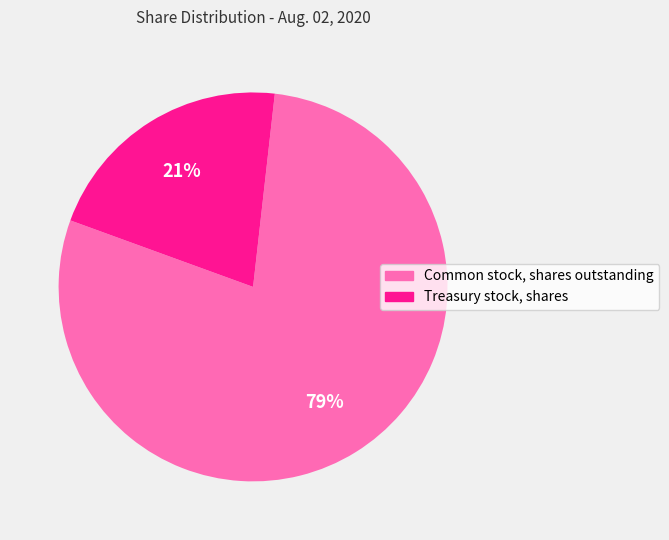

To the nearest percent, what is the difference between the largest and smallest slice percentages?

58%